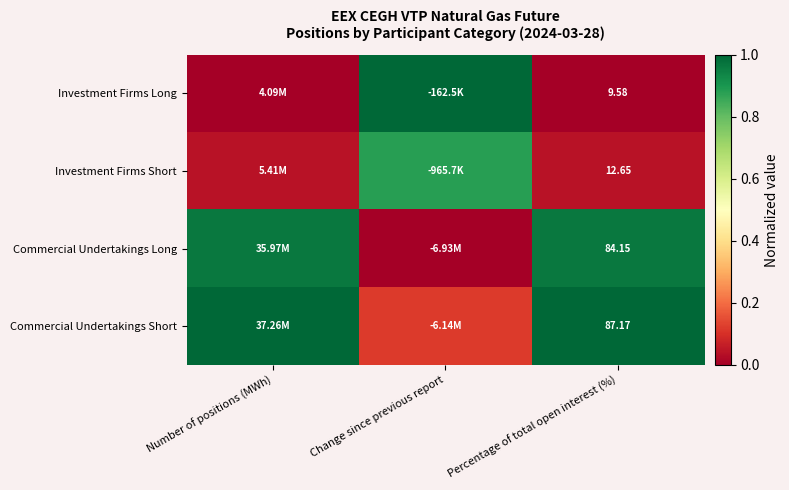

Rank the series at Percentage of total open interest (%) from lowest to highest value.

Investment Firms Long, Investment Firms Short, Commercial Undertakings Long, Commercial Undertakings Short